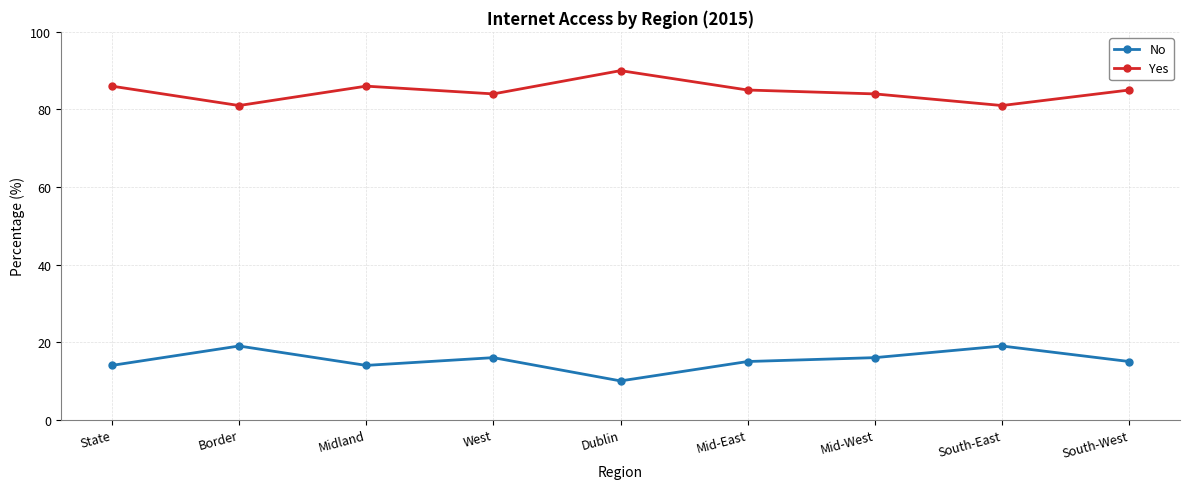

Reading right to left, extract all data points from this chart.

No: South-West=15	South-East=19	Mid-West=16	Mid-East=15	Dublin=10	West=16	Midland=14	Border=19	State=14
Yes: South-West=85	South-East=81	Mid-West=84	Mid-East=85	Dublin=90	West=84	Midland=86	Border=81	State=86